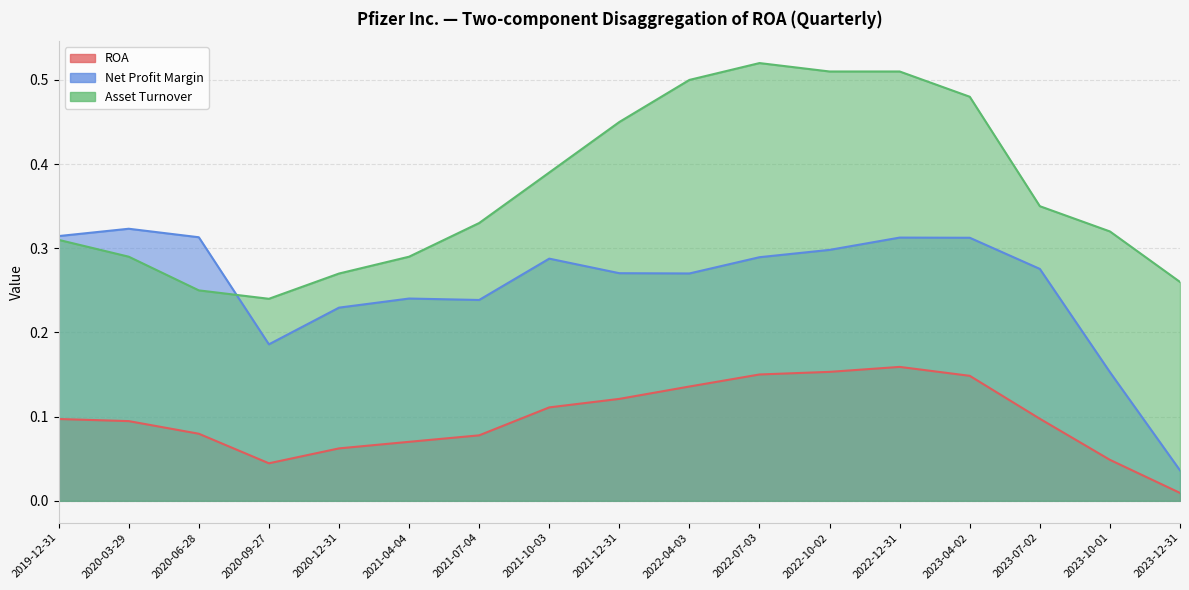

True or false: ROA and Asset Turnover intersect in this chart.

False